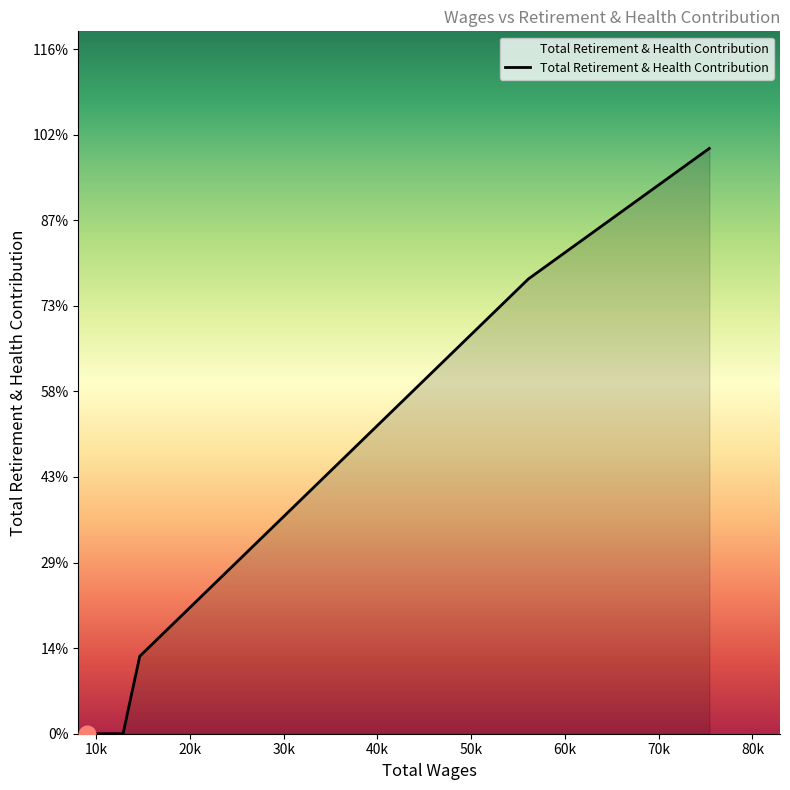

Does the chart have visible grid lines?

No